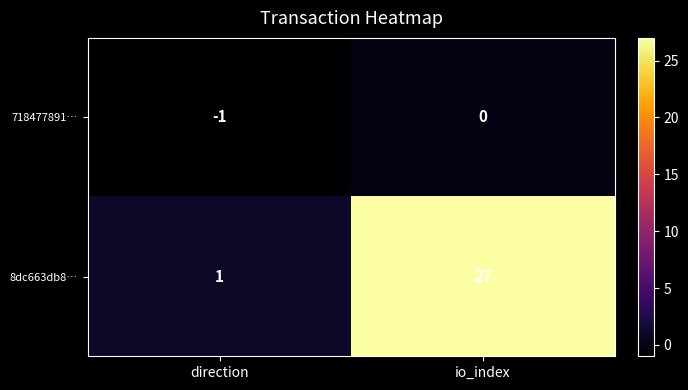

List the series in order of their overall mean, highest first.

8dc663db8…, 718477891…